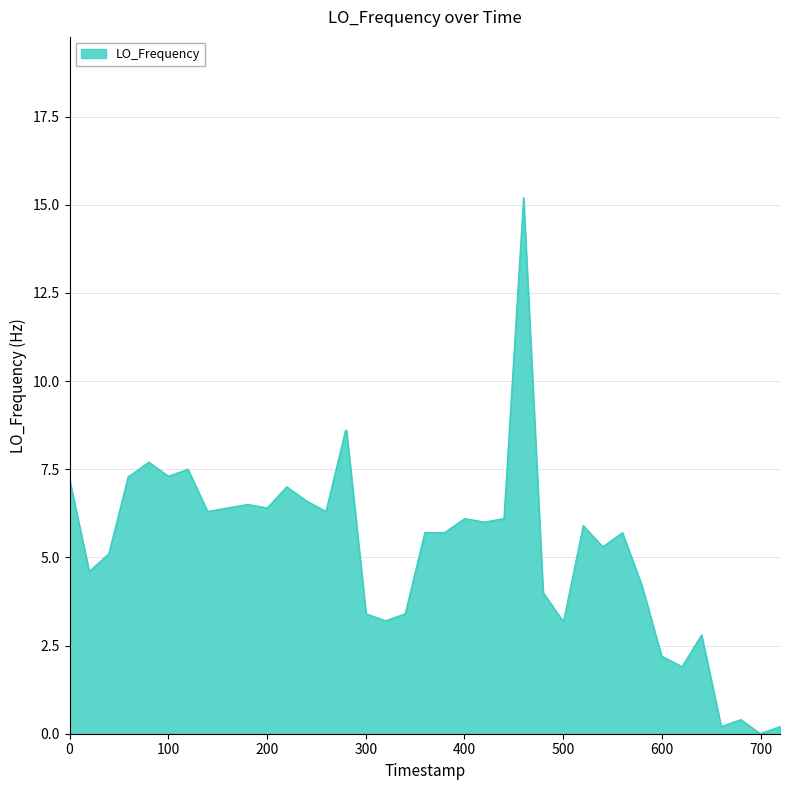

What is the greatest value displayed?

15.2